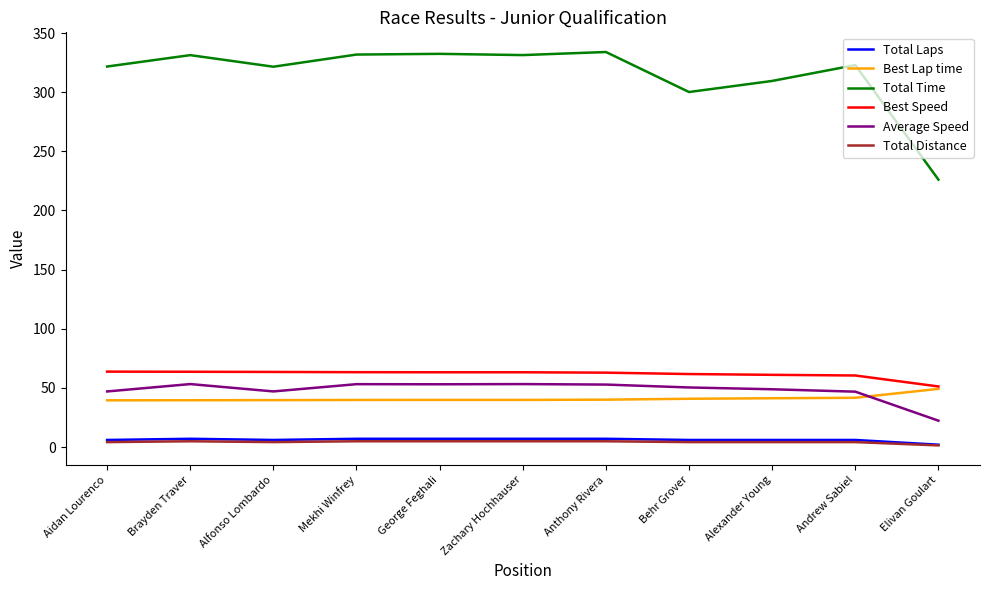

The value of Total Time at Behr Grover is 139.8. True or false?

False